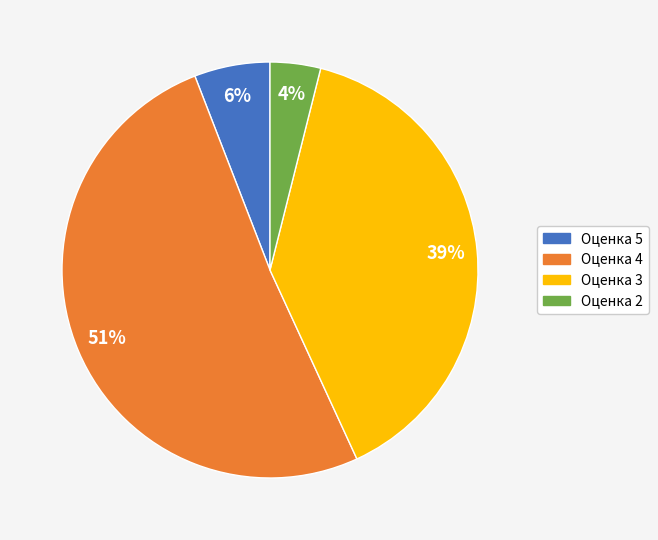

Is there any slice that represents more than half of the pie?

Yes